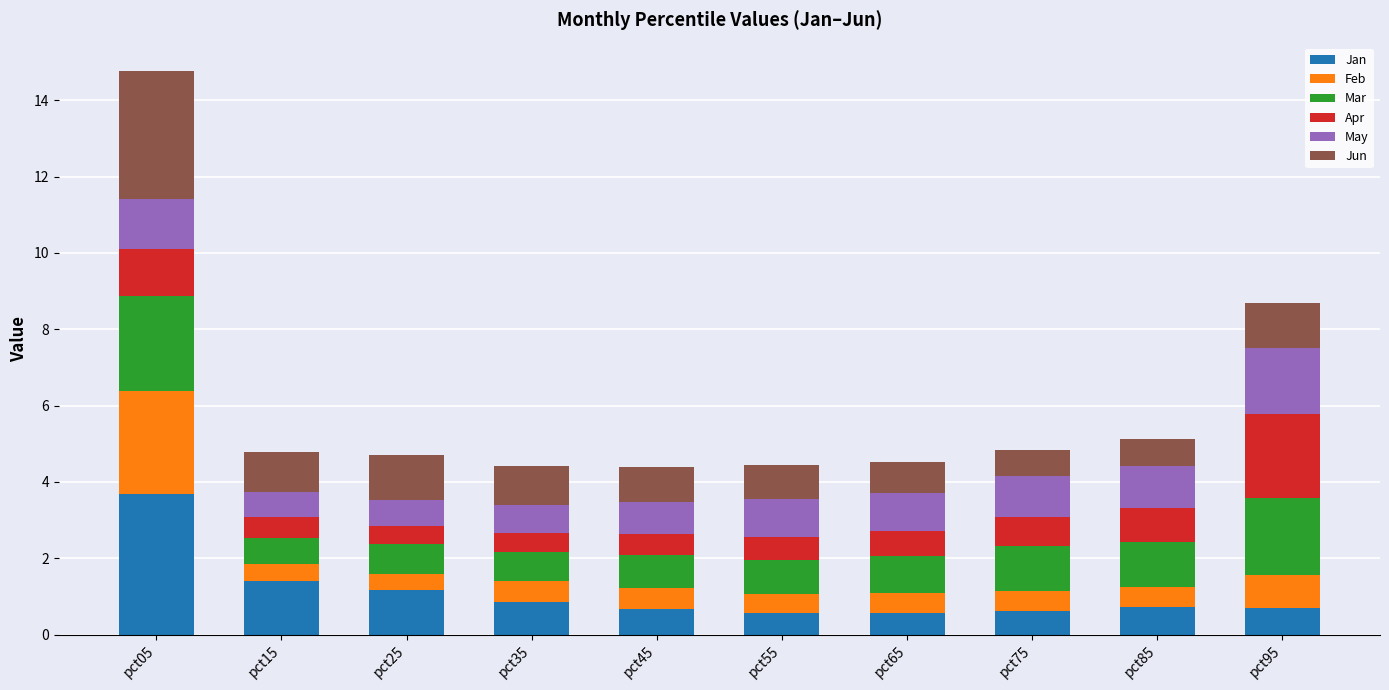

What are all the series names shown in the legend?

Jan, Feb, Mar, Apr, May, Jun